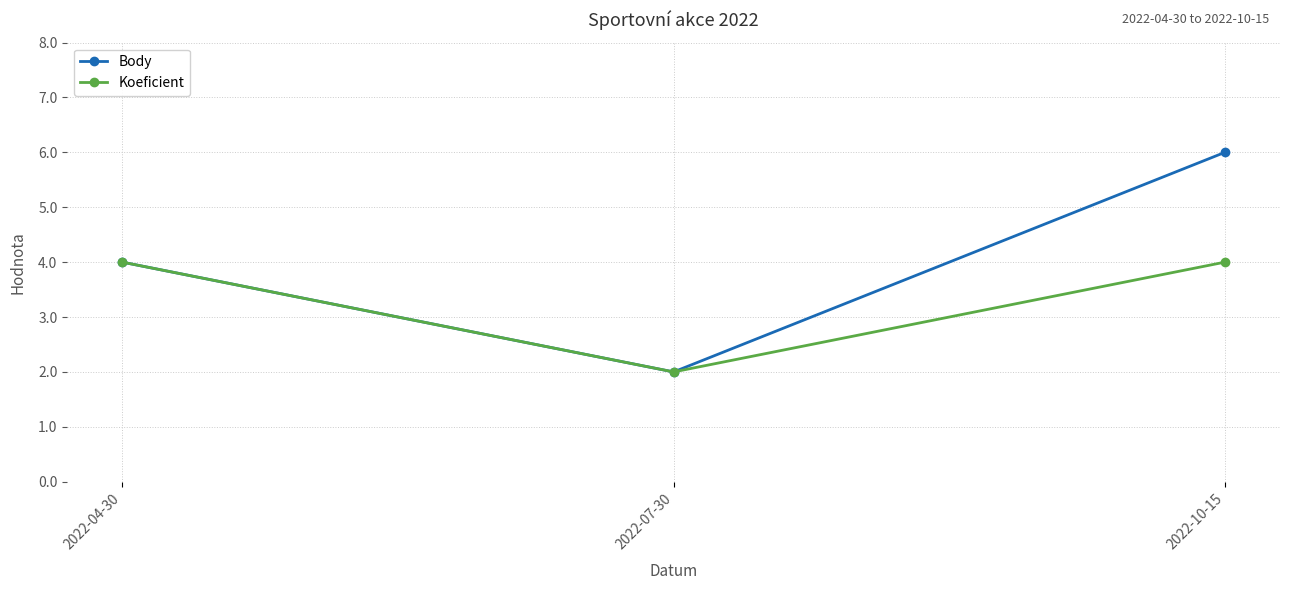

Which series has the largest range (max minus min)?

Body